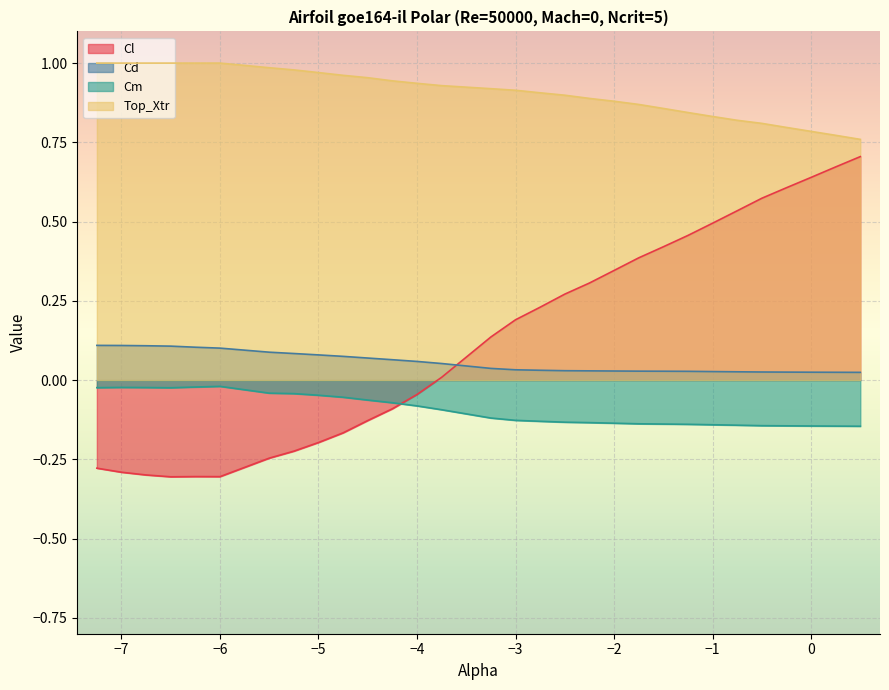

Reading left to right, extract all data points from this chart.

Cl: -7.25=-0.3	-7.0=-0.3	-6.75=-0.3	-6.5=-0.3	-6.25=-0.3	-6.0=-0.3	-5.5=-0.2	-5.25=-0.2	-5.0=-0.2	-4.75=-0.2	-4.5=-0.1	-4.25=-0.1	-4.0=-0.0	-3.75=0.0	-3.25=0.1	-3.0=0.2	-2.75=0.2	-2.5=0.3	-2.25=0.3	-2.0=0.3	-1.75=0.4	-1.5=0.4	-1.25=0.5	-1.0=0.5	-0.75=0.5	-0.5=0.6	-0.25=0.6	0.0=0.6	0.25=0.7	0.5=0.7
Cd: -7.25=0.1	-7.0=0.1	-6.75=0.1	-6.5=0.1	-6.25=0.1	-6.0=0.1	-5.5=0.1	-5.25=0.1	-5.0=0.1	-4.75=0.1	-4.5=0.1	-4.25=0.1	-4.0=0.1	-3.75=0.1	-3.25=0.0	-3.0=0.0	-2.75=0.0	-2.5=0.0	-2.25=0.0	-2.0=0.0	-1.75=0.0	-1.5=0.0	-1.25=0.0	-1.0=0.0	-0.75=0.0	-0.5=0.0	-0.25=0.0	0.0=0.0	0.25=0.0	0.5=0.0
Cm: -7.25=-0.0	-7.0=-0.0	-6.75=-0.0	-6.5=-0.0	-6.25=-0.0	-6.0=-0.0	-5.5=-0.0	-5.25=-0.0	-5.0=-0.0	-4.75=-0.1	-4.5=-0.1	-4.25=-0.1	-4.0=-0.1	-3.75=-0.1	-3.25=-0.1	-3.0=-0.1	-2.75=-0.1	-2.5=-0.1	-2.25=-0.1	-2.0=-0.1	-1.75=-0.1	-1.5=-0.1	-1.25=-0.1	-1.0=-0.1	-0.75=-0.1	-0.5=-0.1	-0.25=-0.1	0.0=-0.1	0.25=-0.1	0.5=-0.1
Top_Xtr: -7.25=1.0	-7.0=1.0	-6.75=1.0	-6.5=1.0	-6.25=1.0	-6.0=1.0	-5.5=1.0	-5.25=1.0	-5.0=1.0	-4.75=1.0	-4.5=1.0	-4.25=0.9	-4.0=0.9	-3.75=0.9	-3.25=0.9	-3.0=0.9	-2.75=0.9	-2.5=0.9	-2.25=0.9	-2.0=0.9	-1.75=0.9	-1.5=0.9	-1.25=0.8	-1.0=0.8	-0.75=0.8	-0.5=0.8	-0.25=0.8	0.0=0.8	0.25=0.8	0.5=0.8